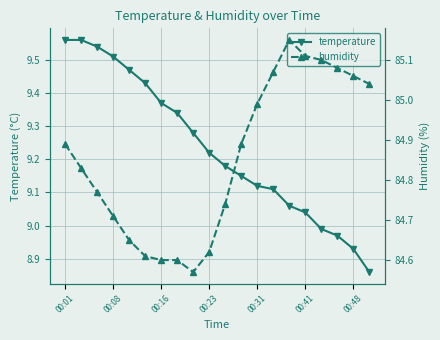

Where does the temperature series first go above 9?

00:01